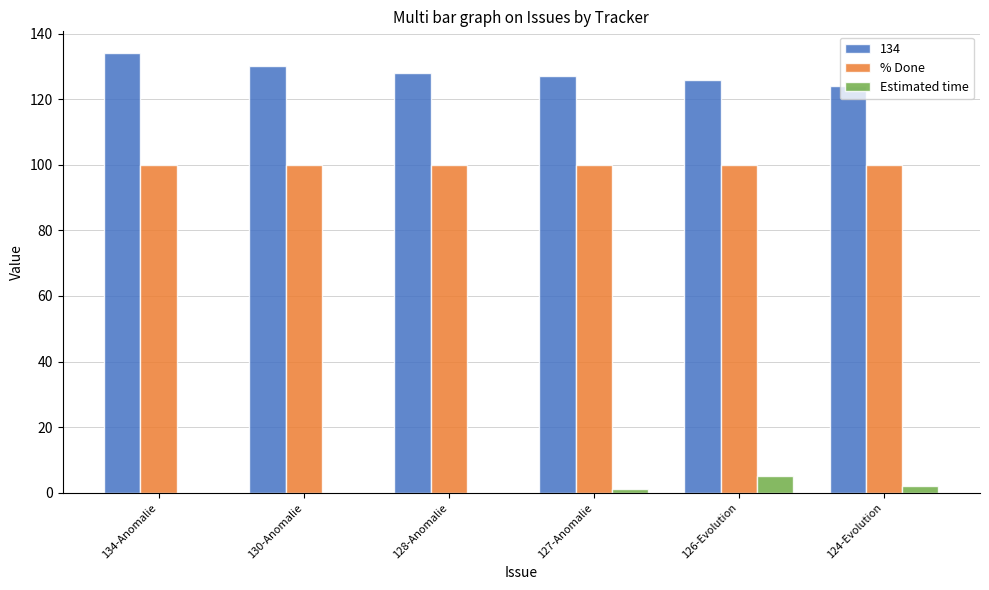

What is the sum of all % Done values?

600